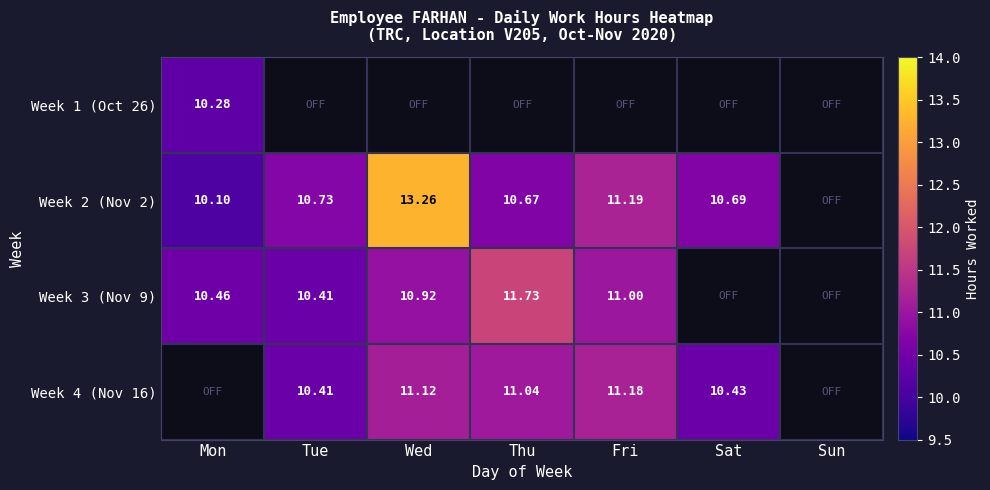

What value does the Week 4 (Nov 16) series have at Thu?

11.0